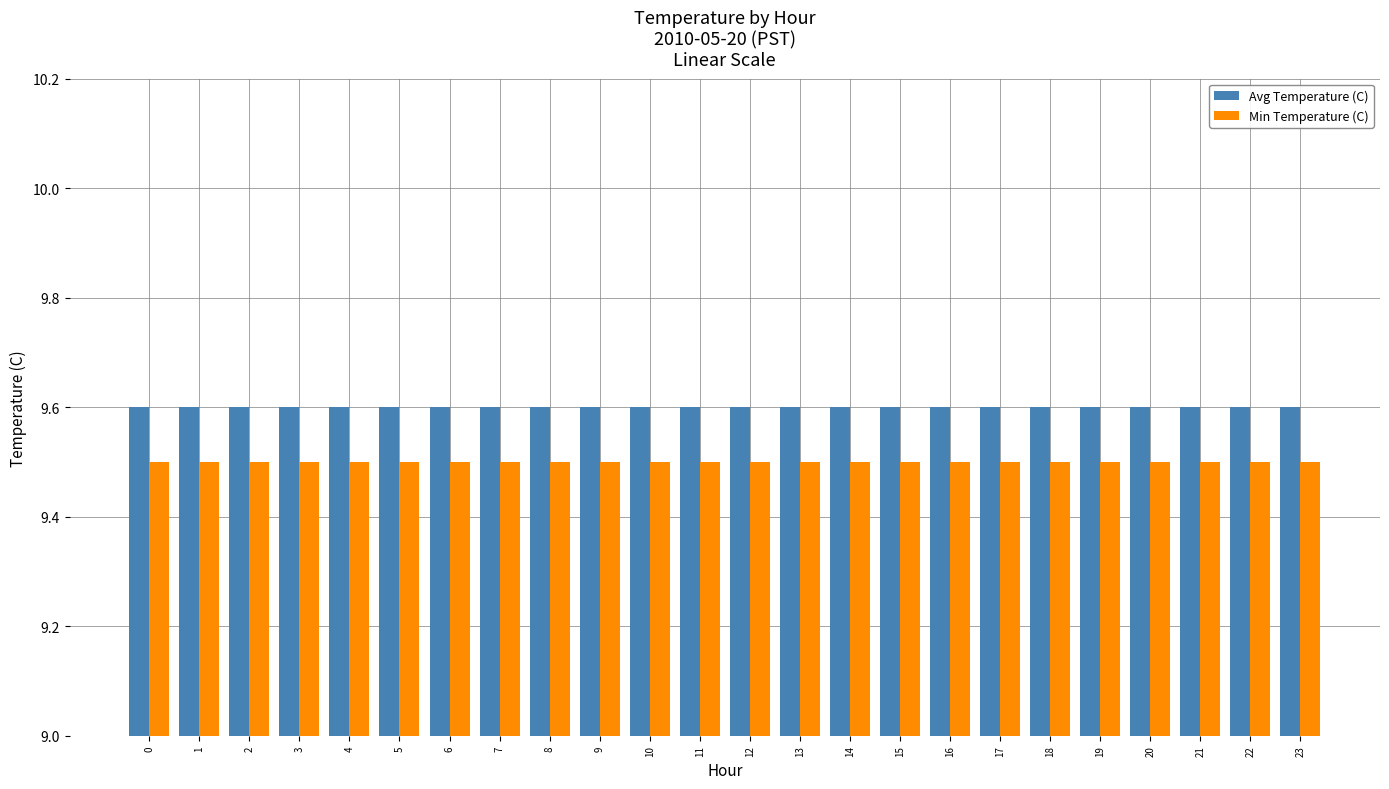

What is the value of the Min Temperature (C) bar at the 20th from the left?

9.5